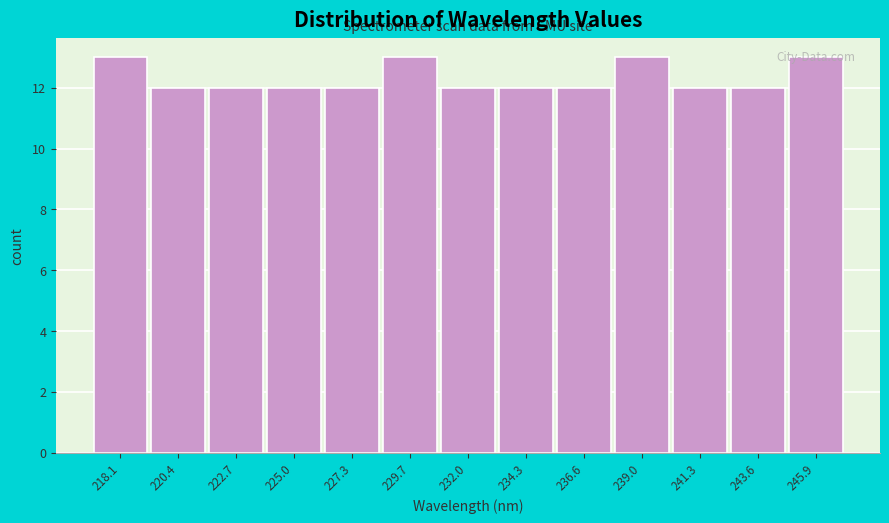

What is the minimum value shown in the chart?

12